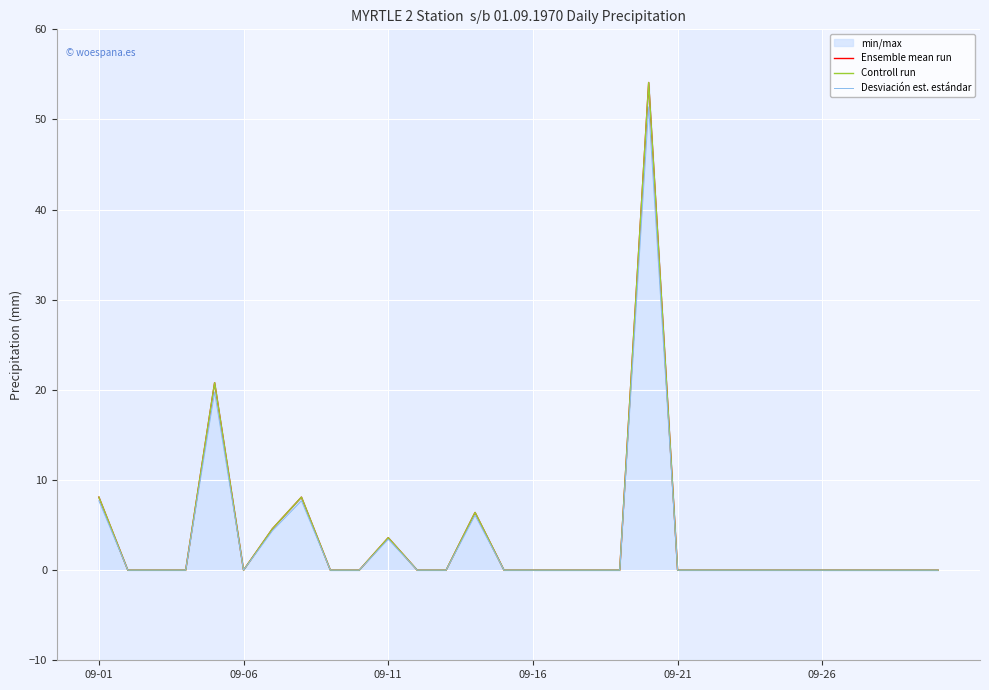

At which category is the sum across all series the highest?

19